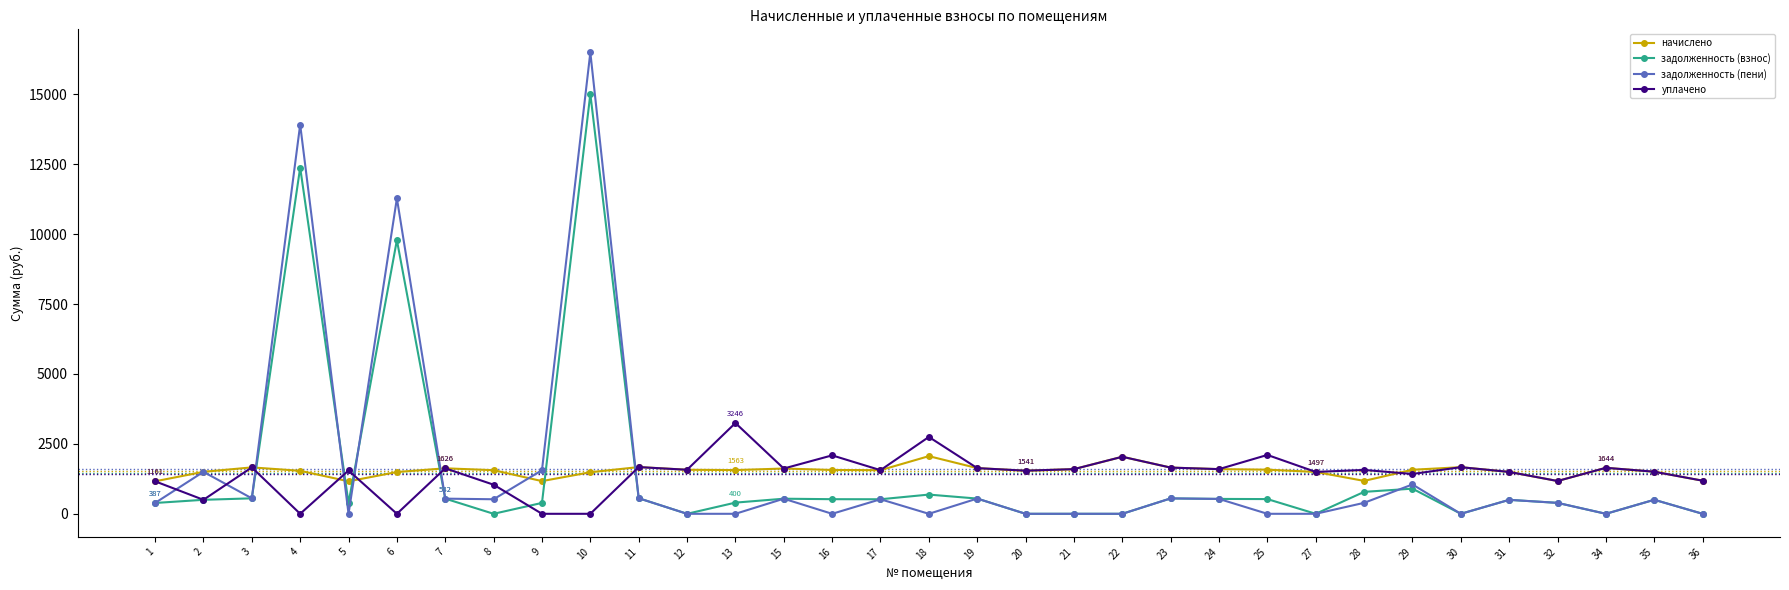

Which series has the largest range (max minus min)?

задолженность (пени)